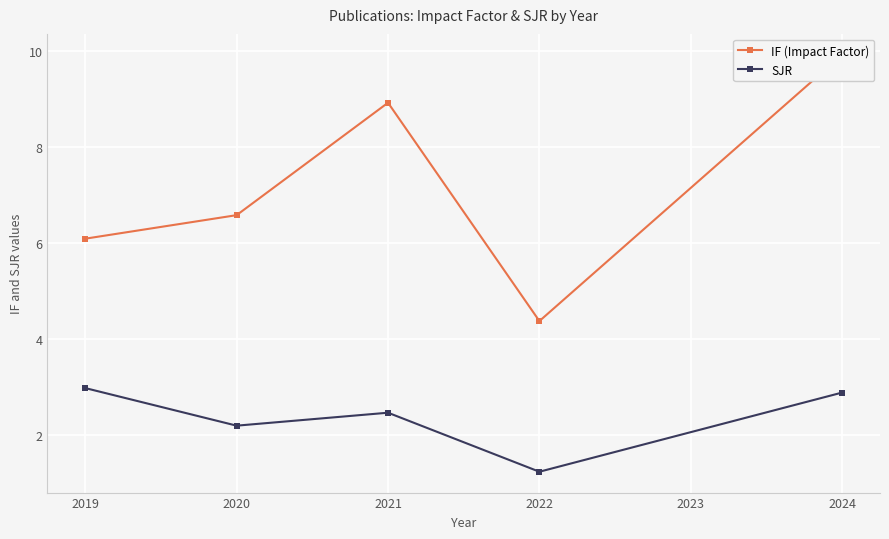

In SJR, how many points are higher than both neighbors (excluding endpoints)?

1